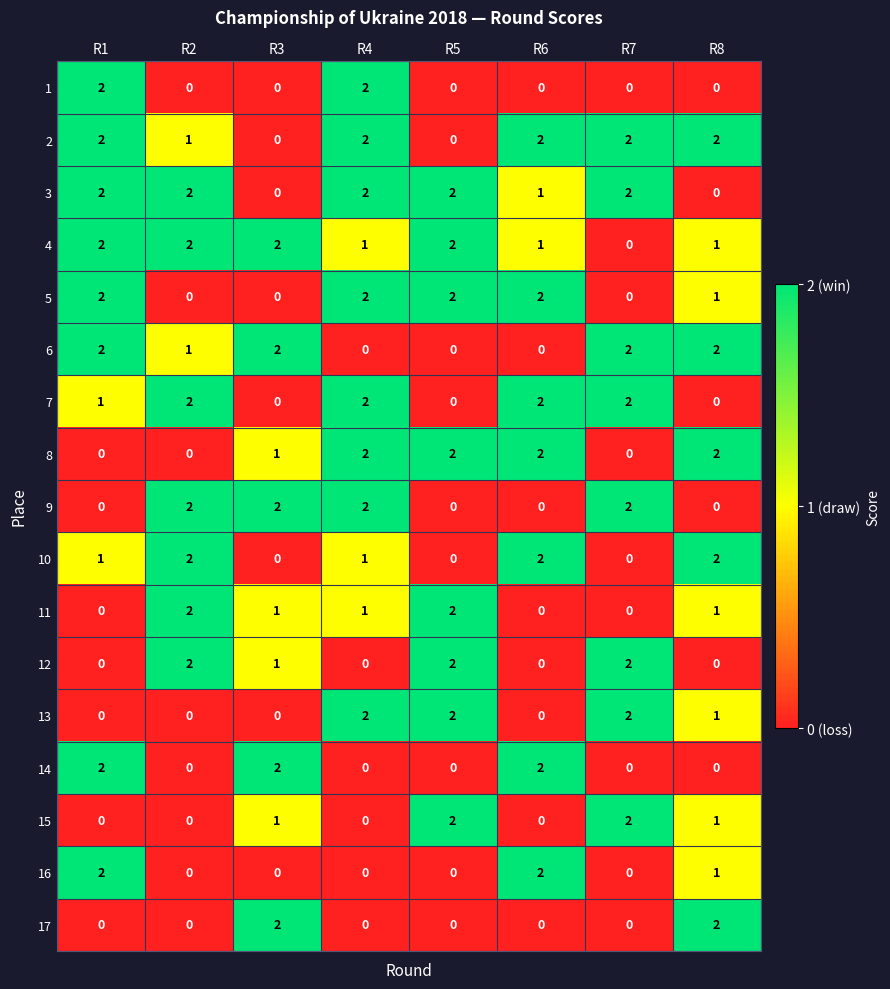

What is the sum of all 6 values?

9